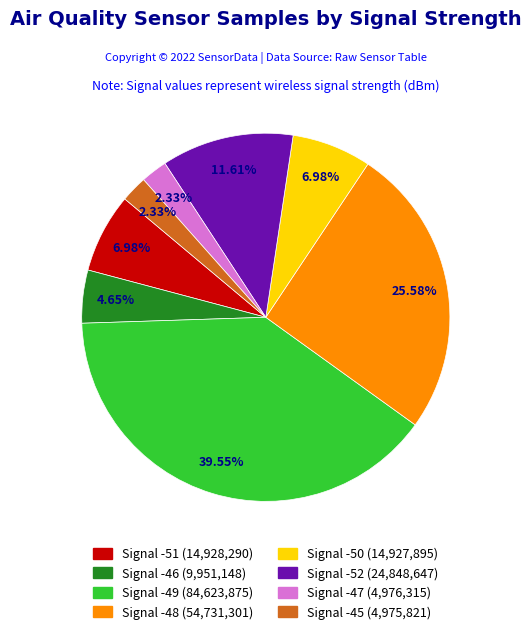

Is there any slice that represents more than half of the pie?

No